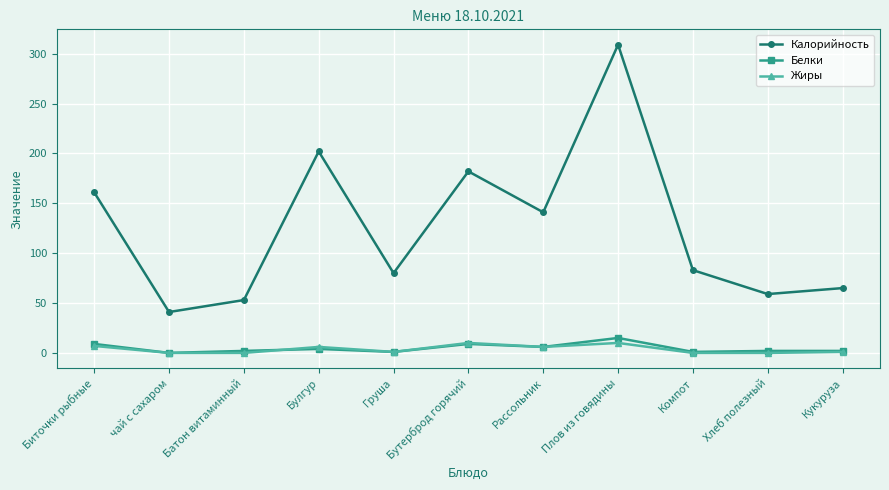

What position from the left is Компот?

9